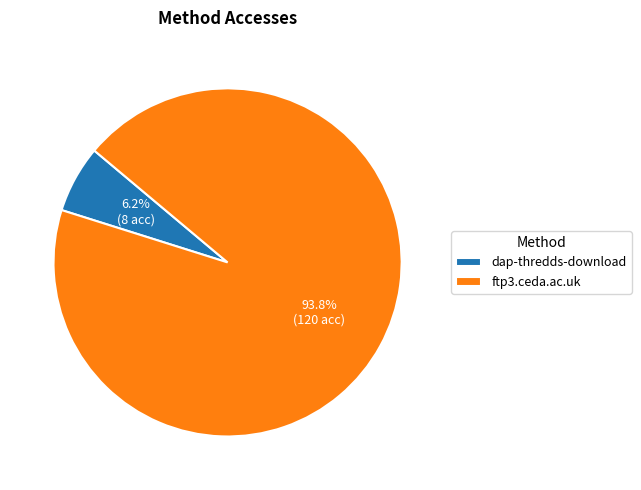

Between ftp3.ceda.ac.uk and dap-thredds-download, which is larger?

ftp3.ceda.ac.uk